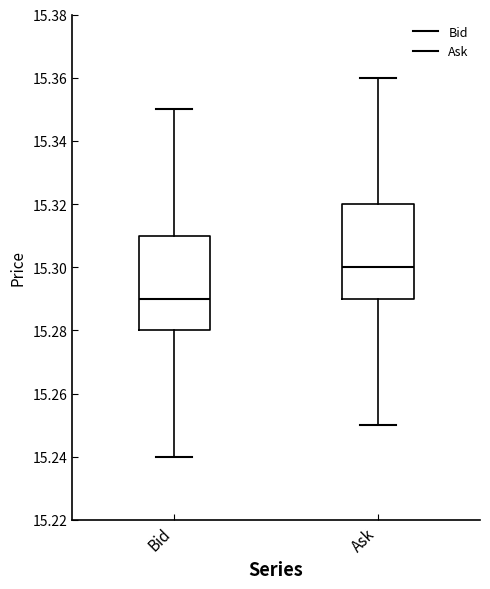

Which box's median line is the lowest?

Bid